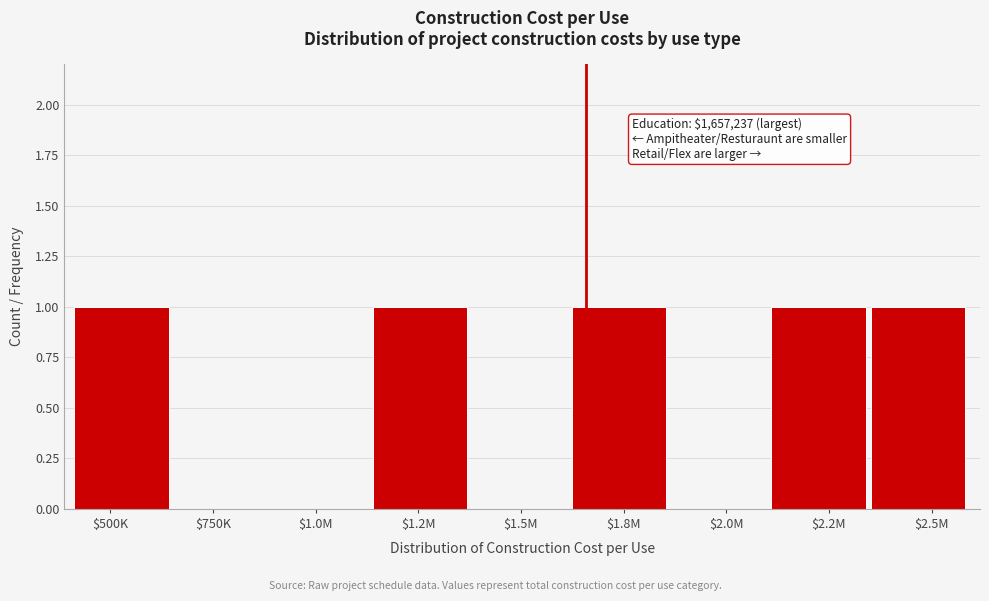

What is the sum of all values?

5